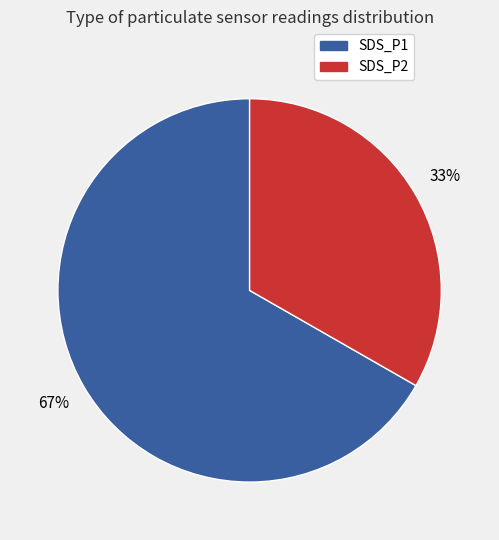

Is there a majority slice in this chart?

Yes